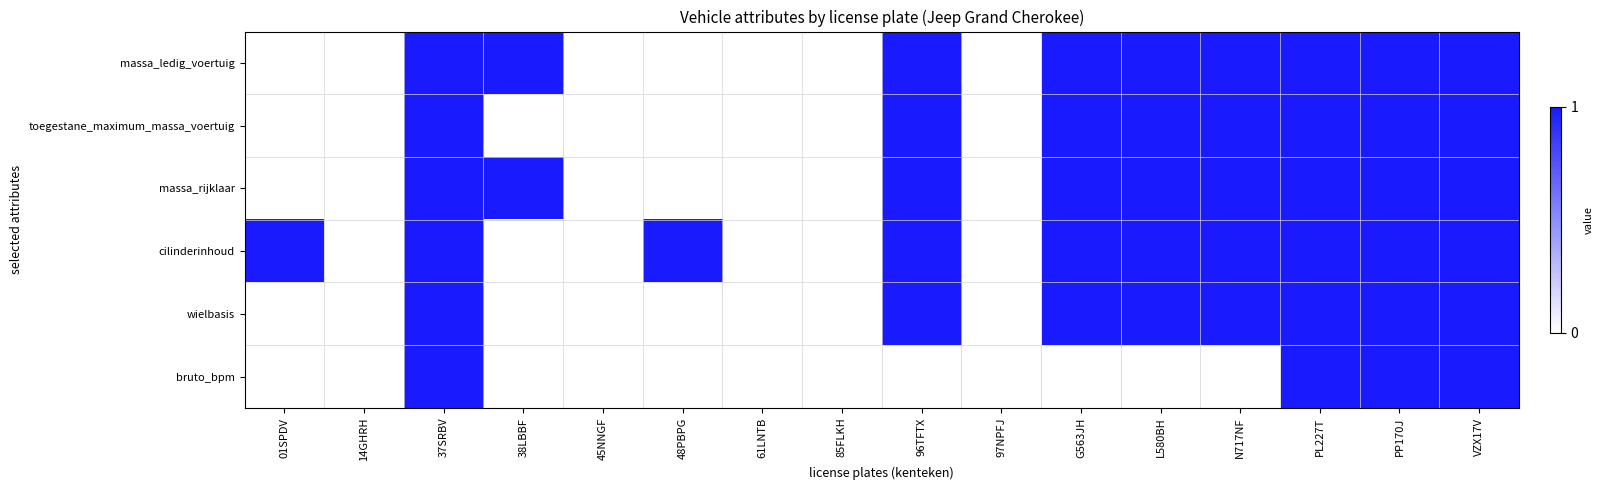

What is the total value across all series at PL227T?

6